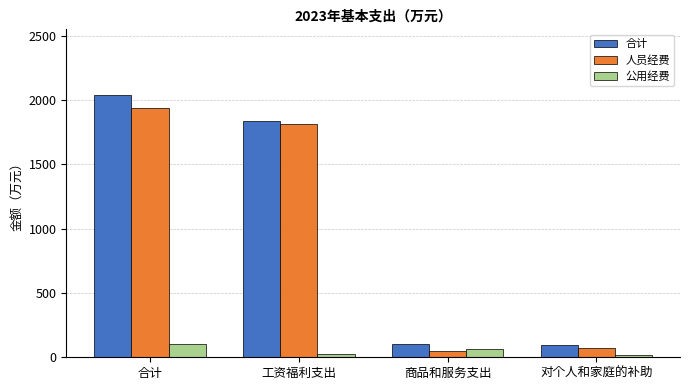

What is the sum of all 合计 values?

4080.3